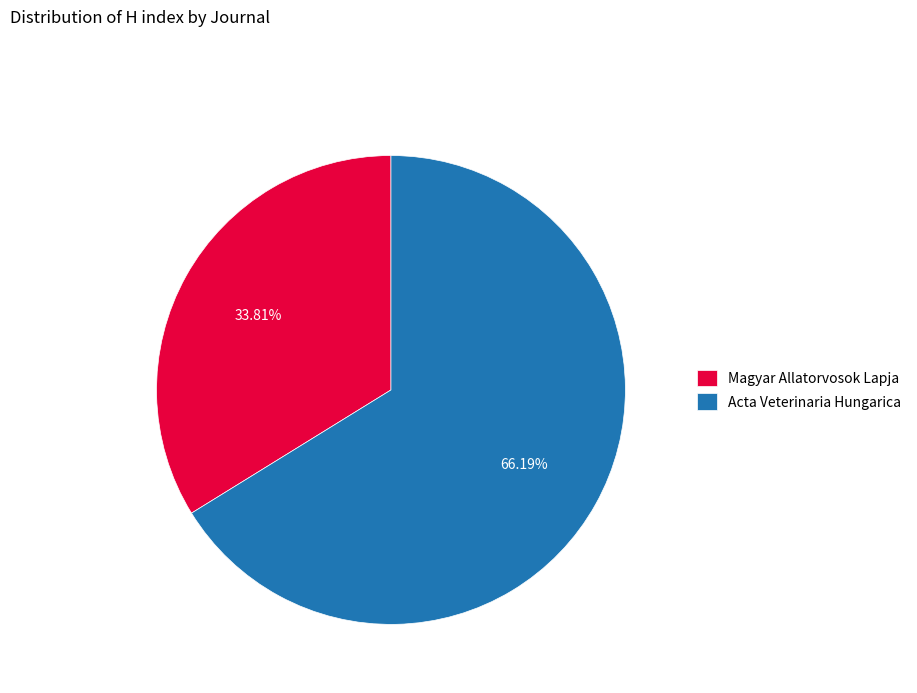

How many segments does this pie chart have?

2